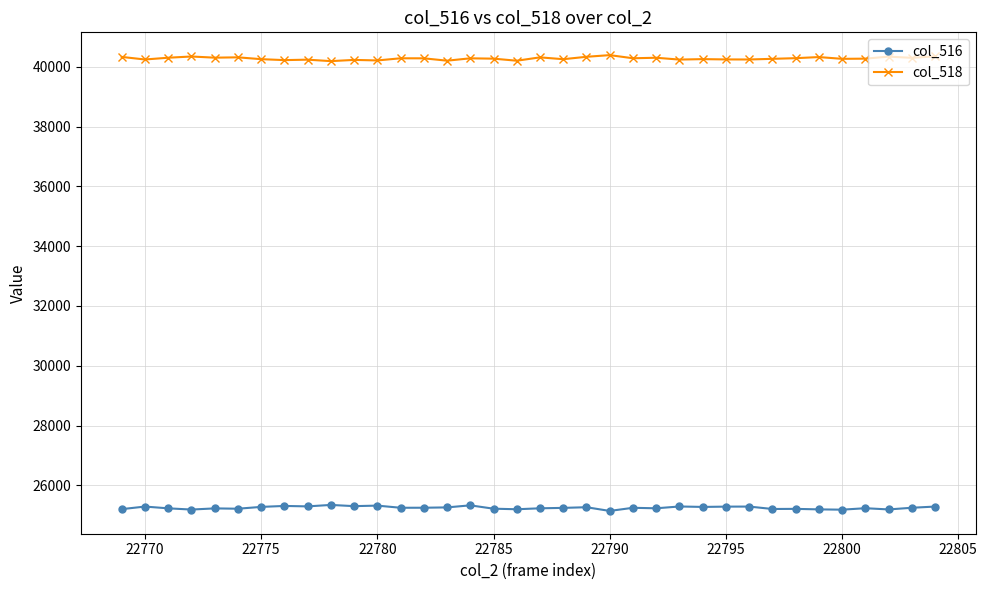

What is the value of the col_518 point at the 33rd from the left?

40274